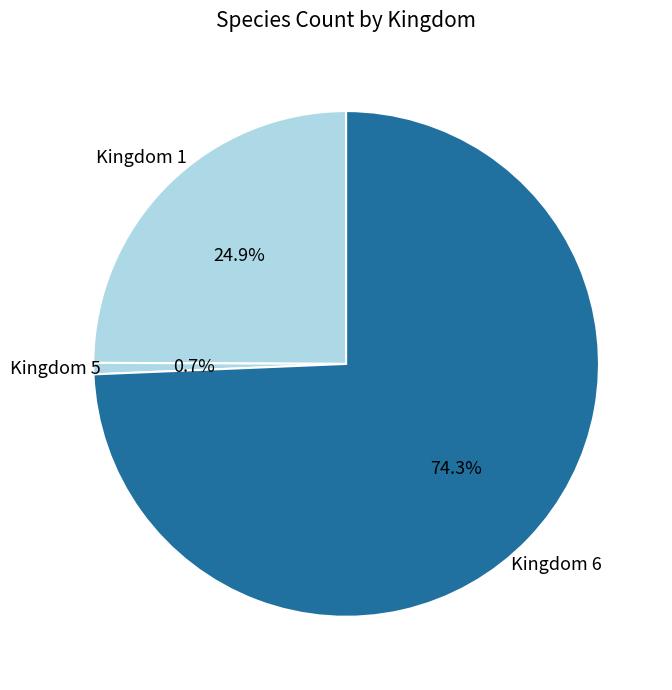

Which has a higher value, Kingdom 5 or Kingdom 6?

Kingdom 6